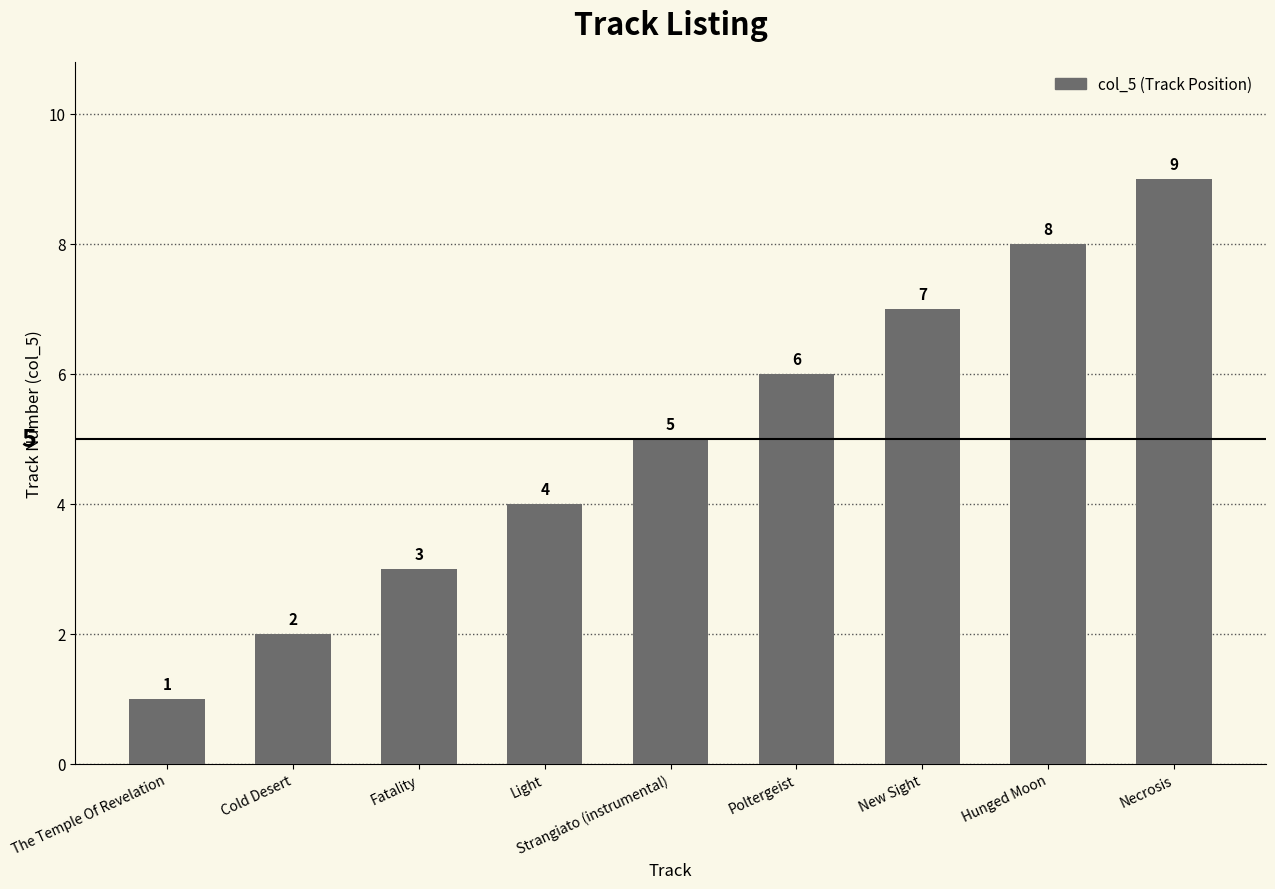

Rank the categories by value from lowest to highest.

The Temple Of Revelation, Cold Desert, Fatality, Light, Strangiato (instrumental), Poltergeist, New Sight, Hunged Moon, Necrosis